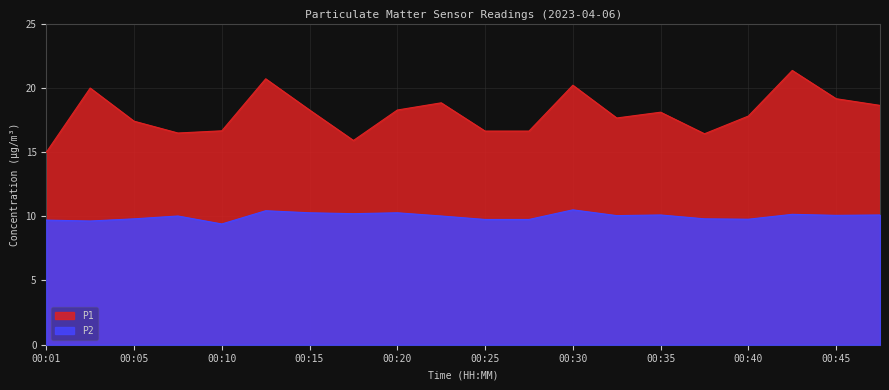

Is the value of P1 at 00:30 greater than the value of P2 at 00:30?

Yes